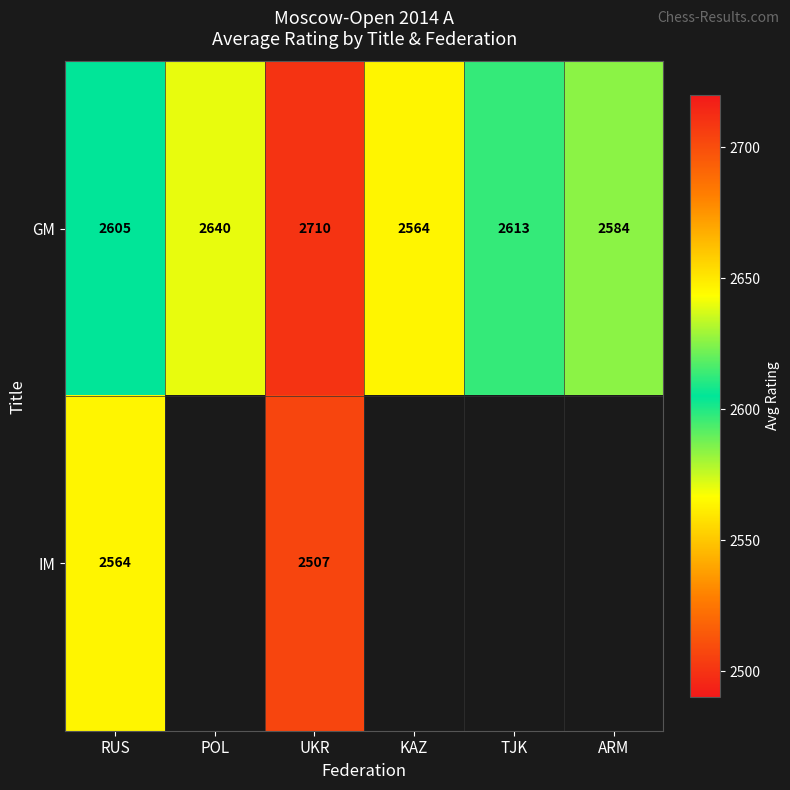

Where does the GM series first go above 2613?

POL